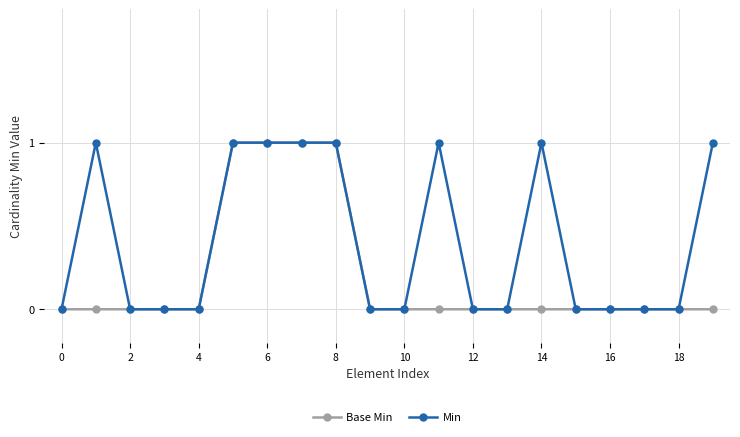

What is the difference between the second highest and second lowest values in the Base Min series?

1